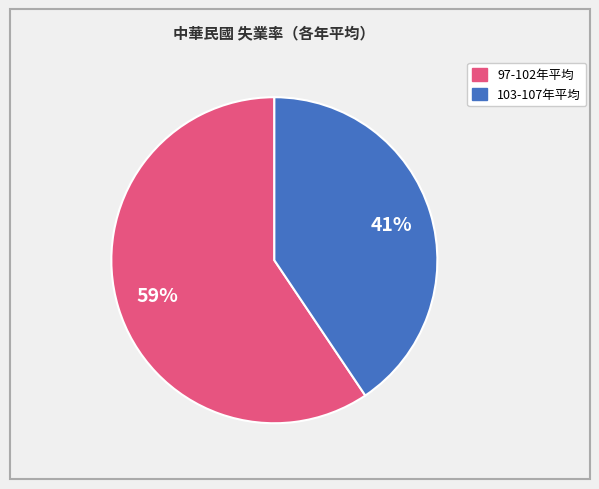

Is there any slice that represents more than half of the pie?

Yes